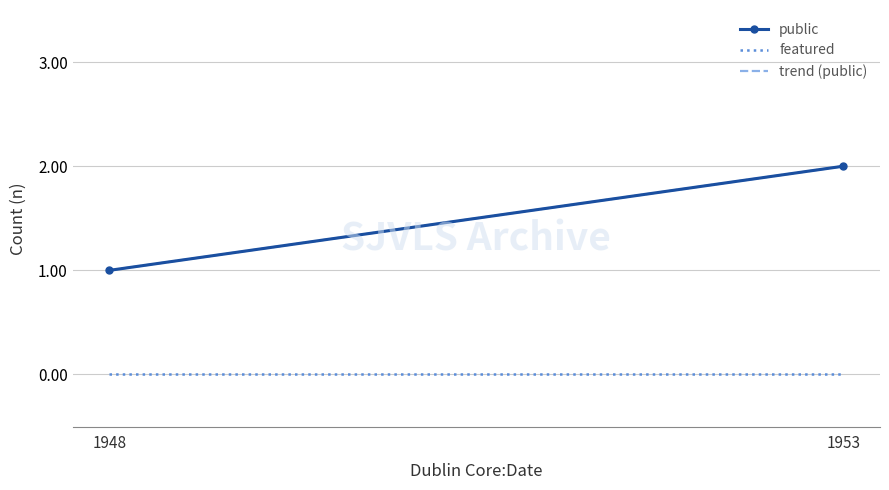

Which series has the largest total across all categories?

public